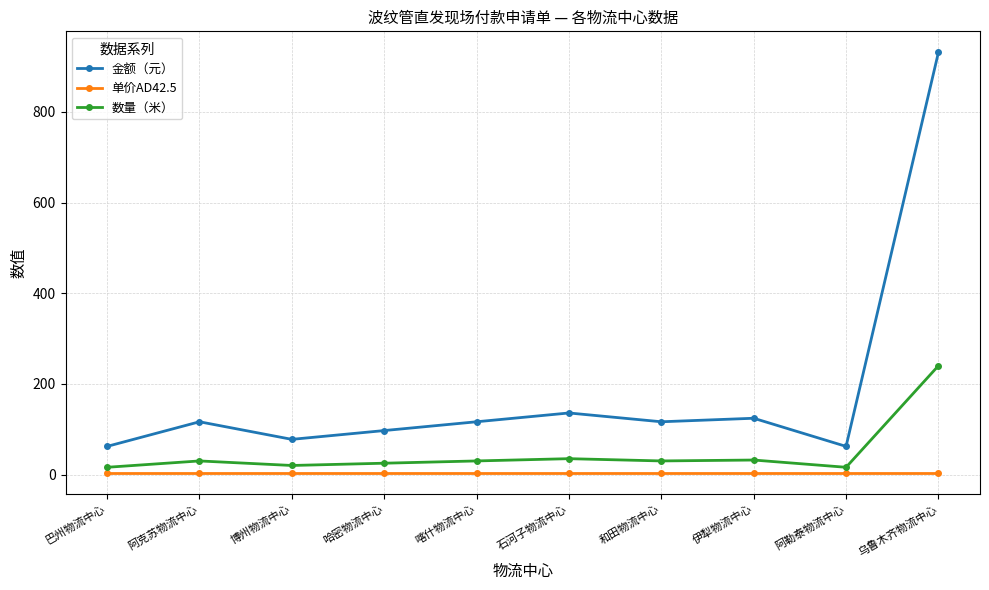

Which series has the widest spread of values?

金额（元）